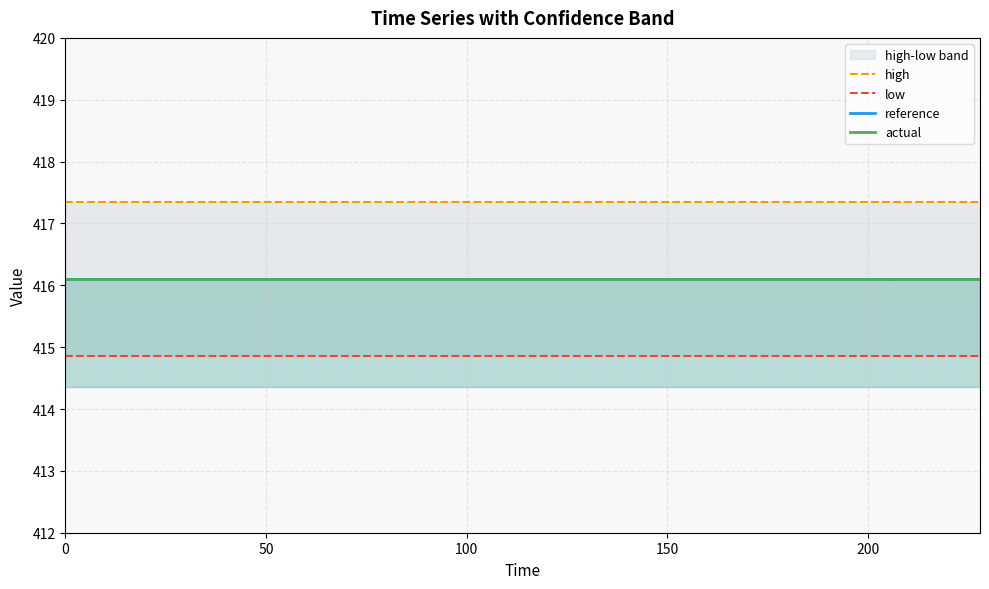

The value of low at 0 is 414.9. True or false?

True